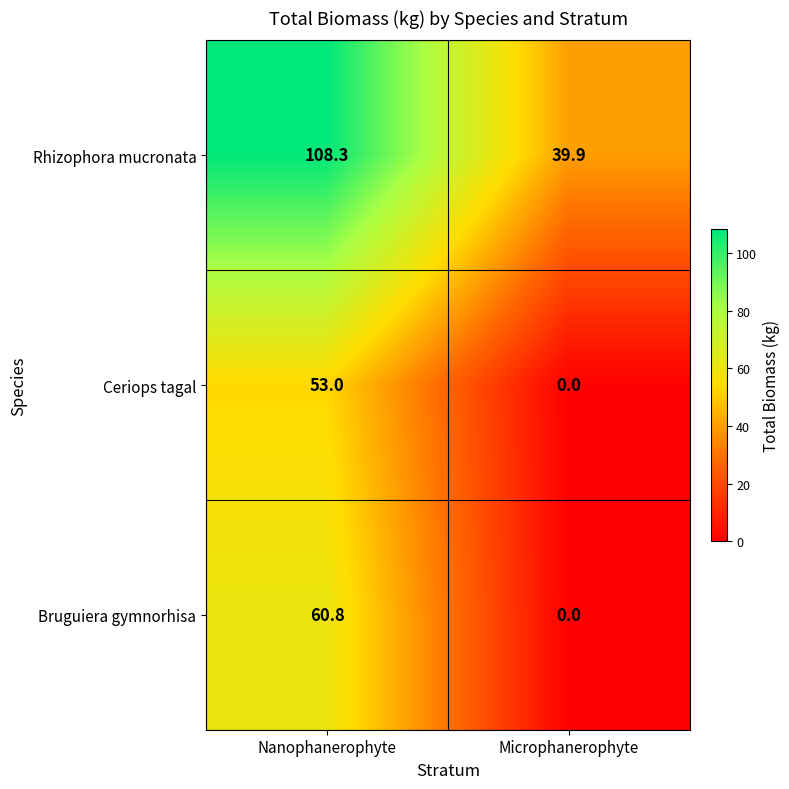

What is the difference between the highest and lowest values at Microphanerophyte?

39.9